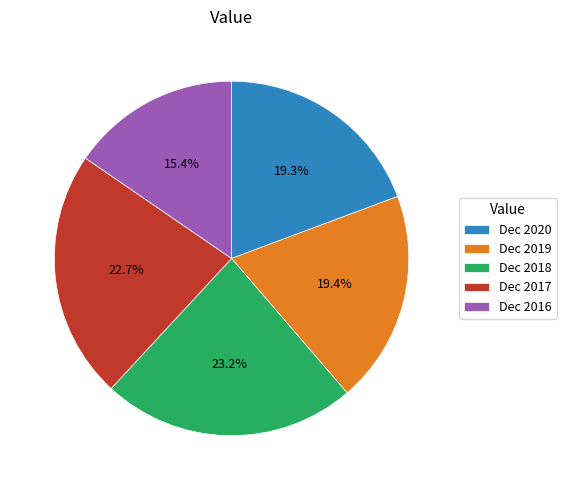

What percentage do Dec 2020 and Dec 2016 together represent?

34.7%